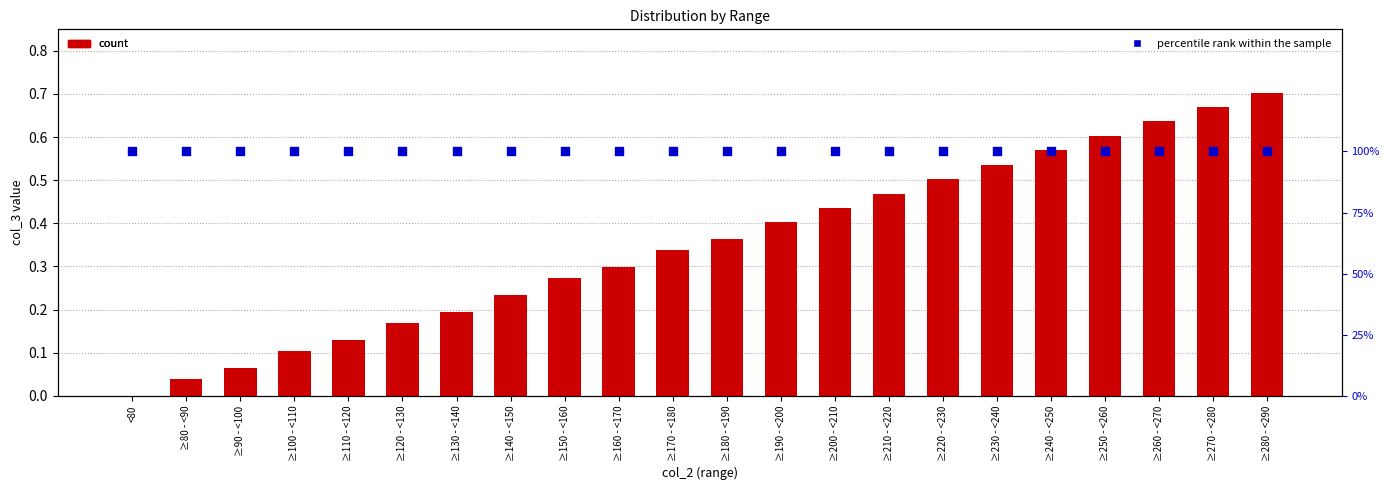

What is the total value across all series at ≥180 - <190?

1.4